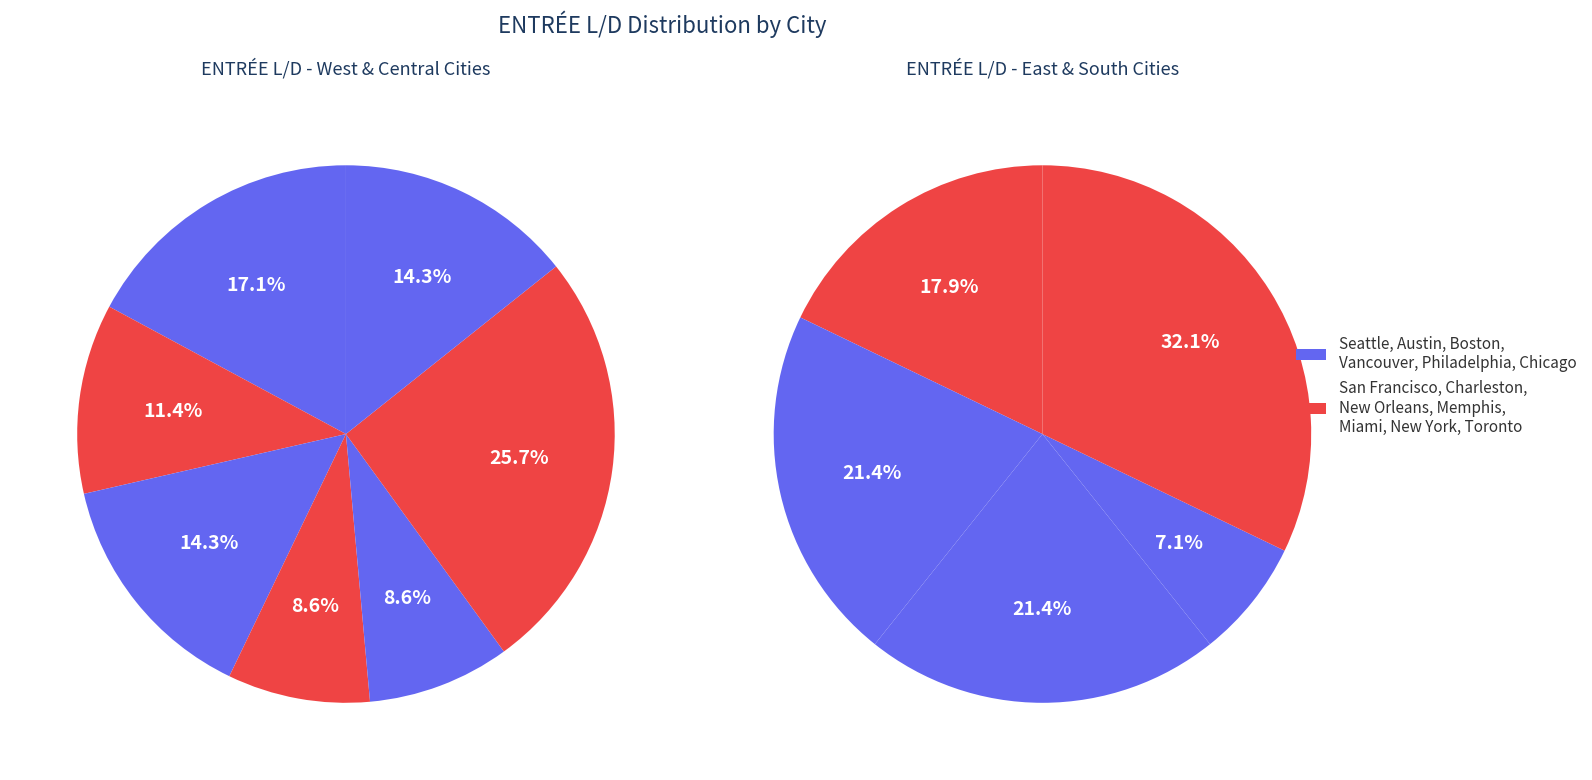

Rank the categories by value from highest to lowest.

New Orleans, Toronto, Seattle, Chicago, Vancouver, Austin, Memphis, Miami, San Francisco, Charleston, Boston, Philadelphia, New York